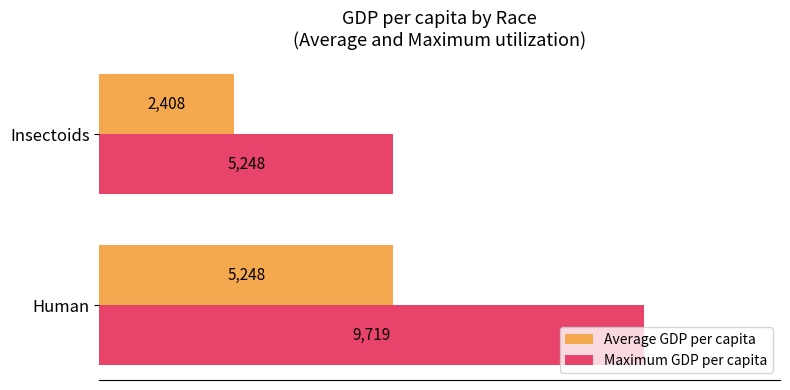

List the series in order of their peak value, lowest first.

Average GDP per capita, Maximum GDP per capita